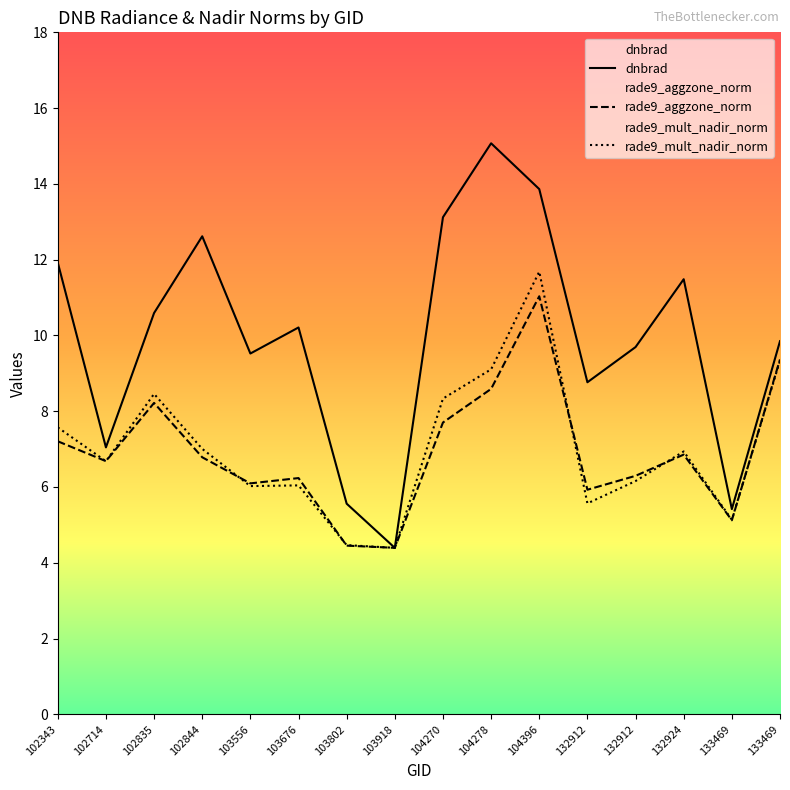

What is the value of the dnbrad point at the 14th from the left?

11.5